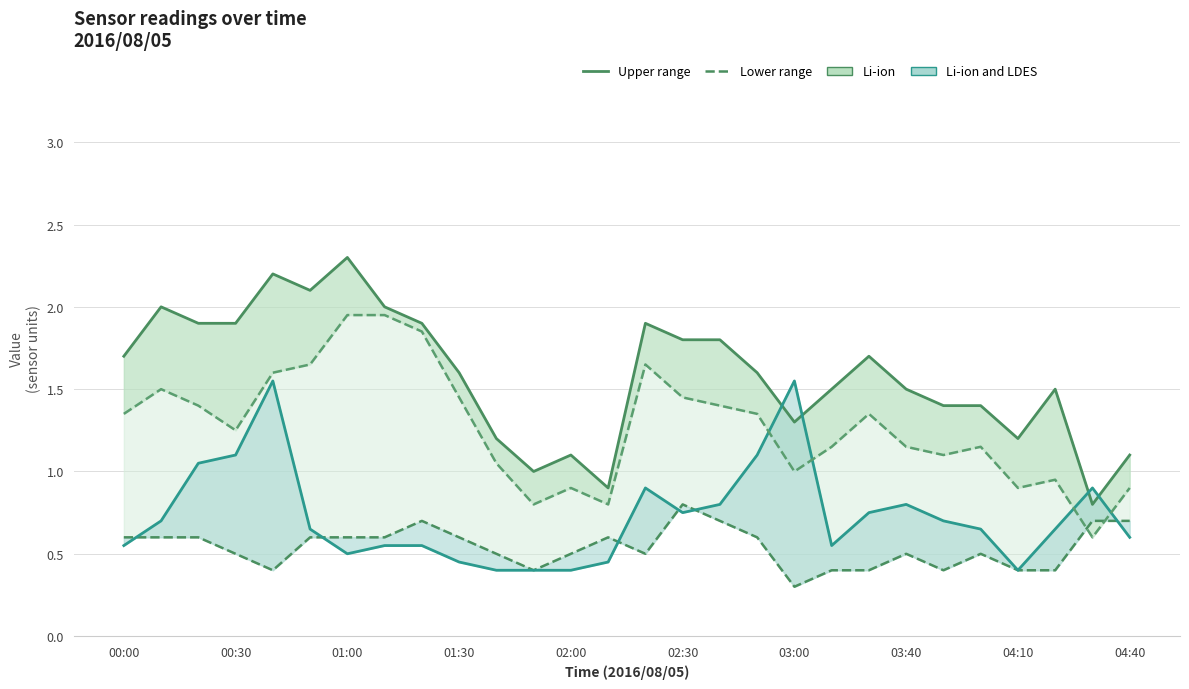

Which series has the largest total across all categories?

Upper range